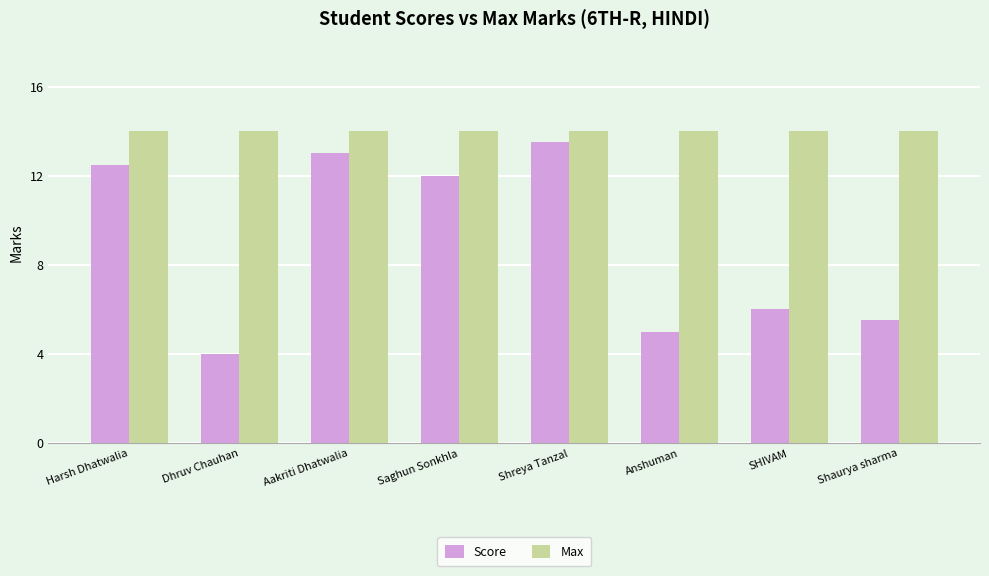

How many series are shown in this chart?

2